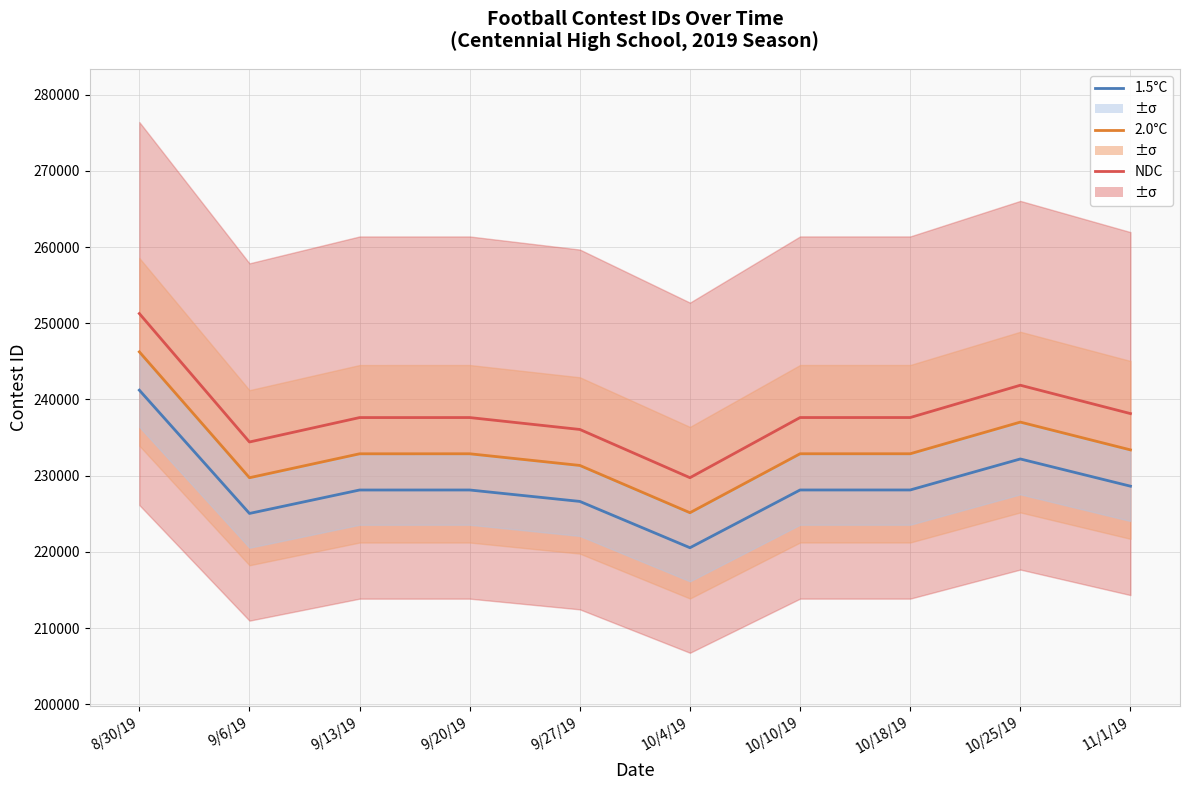

The 1.5°C series shows 228624.0 at 11/1/19. True or false?

True